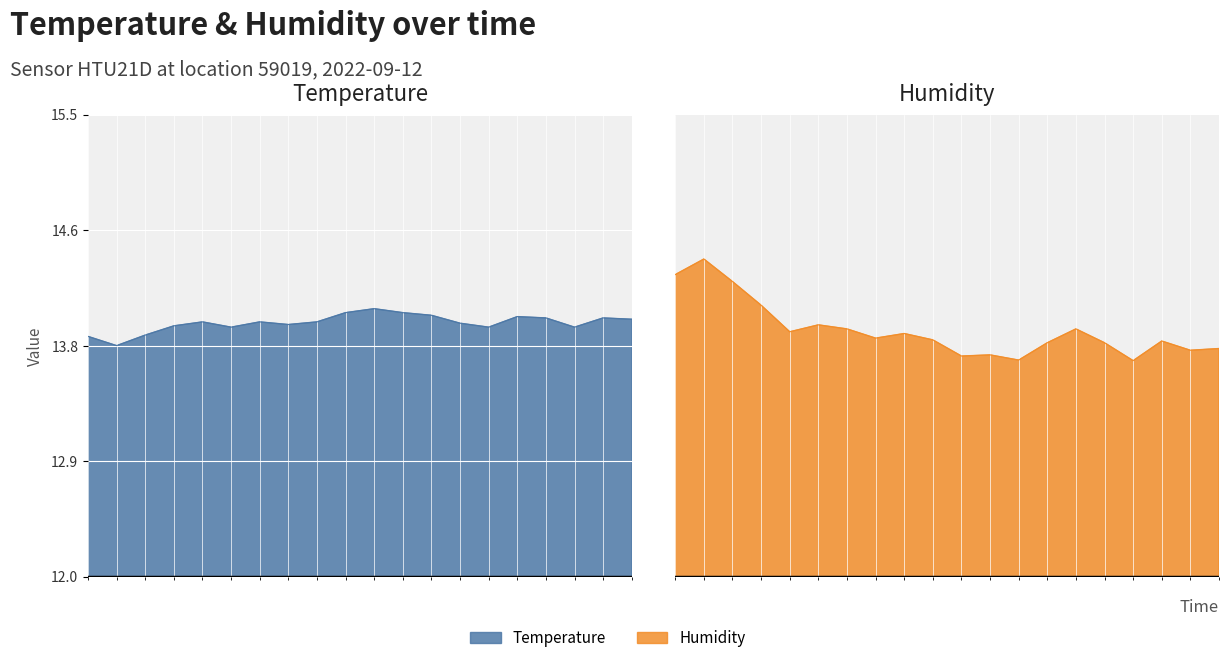

True or false: humidity and temperature intersect in this chart.

False